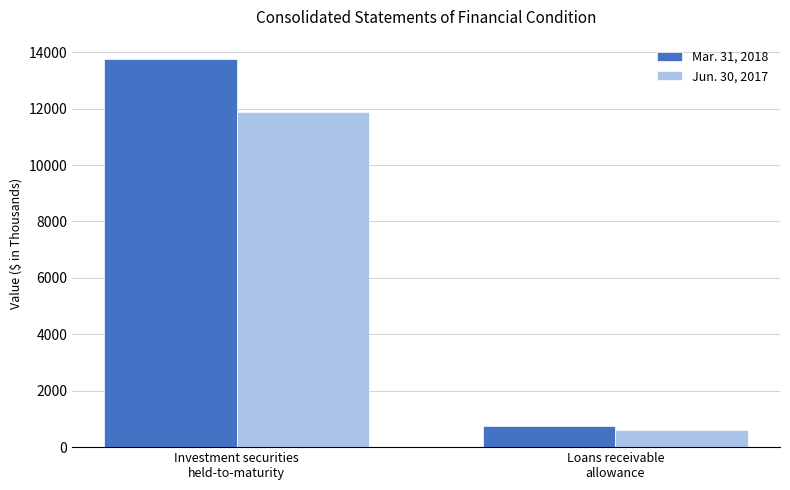

Reading left to right, transcribe all the data shown in this chart.

Mar. 31, 2018: 13758	759
Jun. 30, 2017: 11896	593